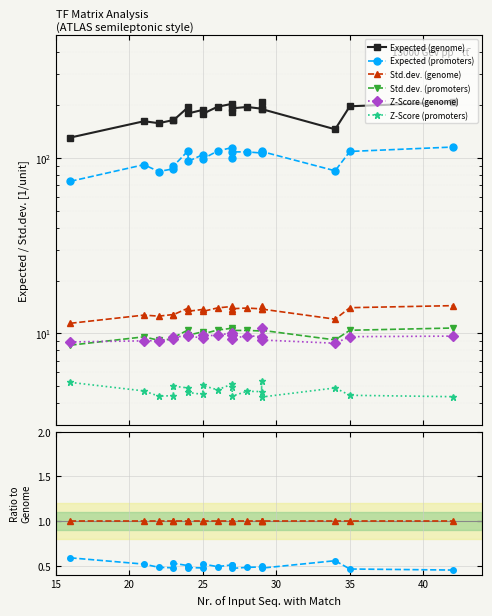

True or false: Z-Score (promoters) has a value of 0.2 at 25.

False